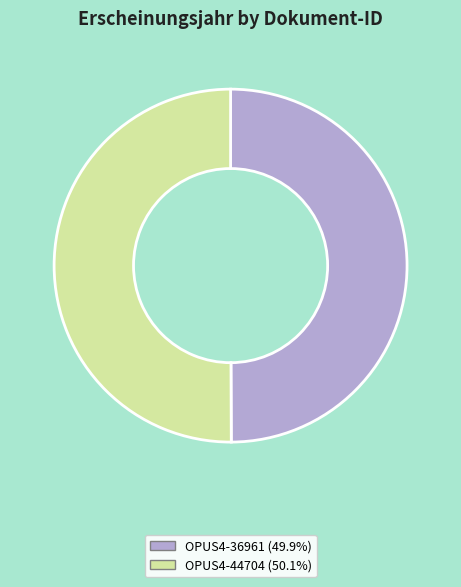

Approximately how many times larger is the value at OPUS4-36961 compared to OPUS4-44704?

1.0